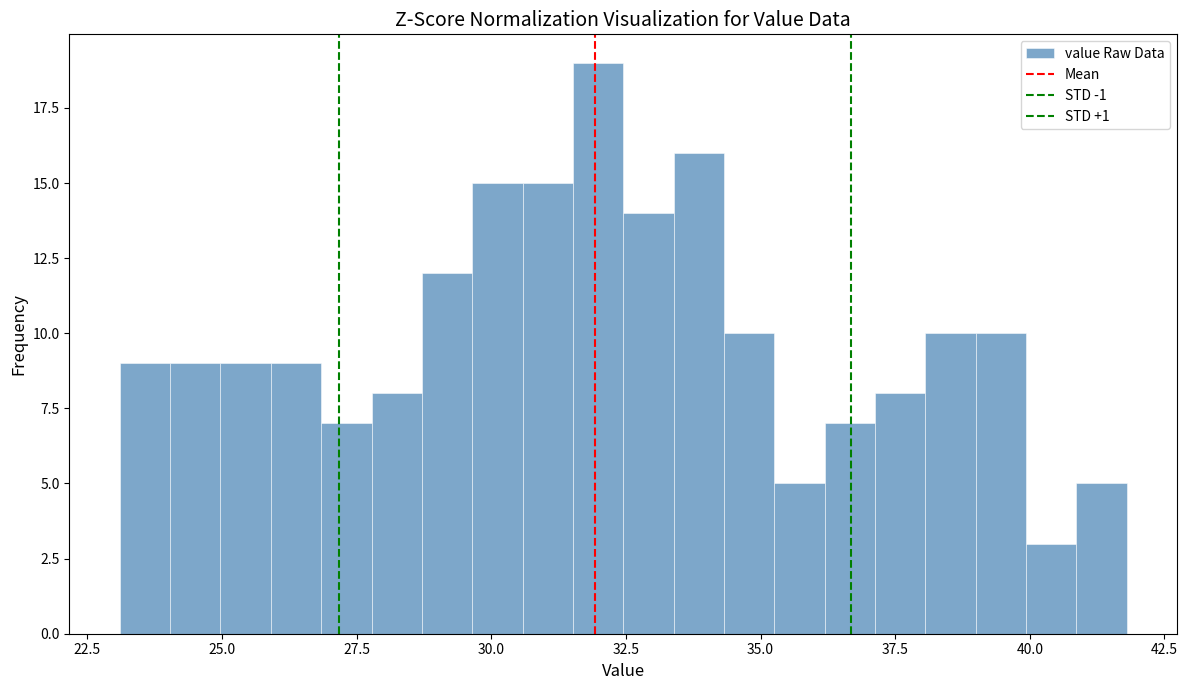

Around what value on the x-axis is the tallest bar? Give the approximate position of its centre, as read against the axis.

32.0